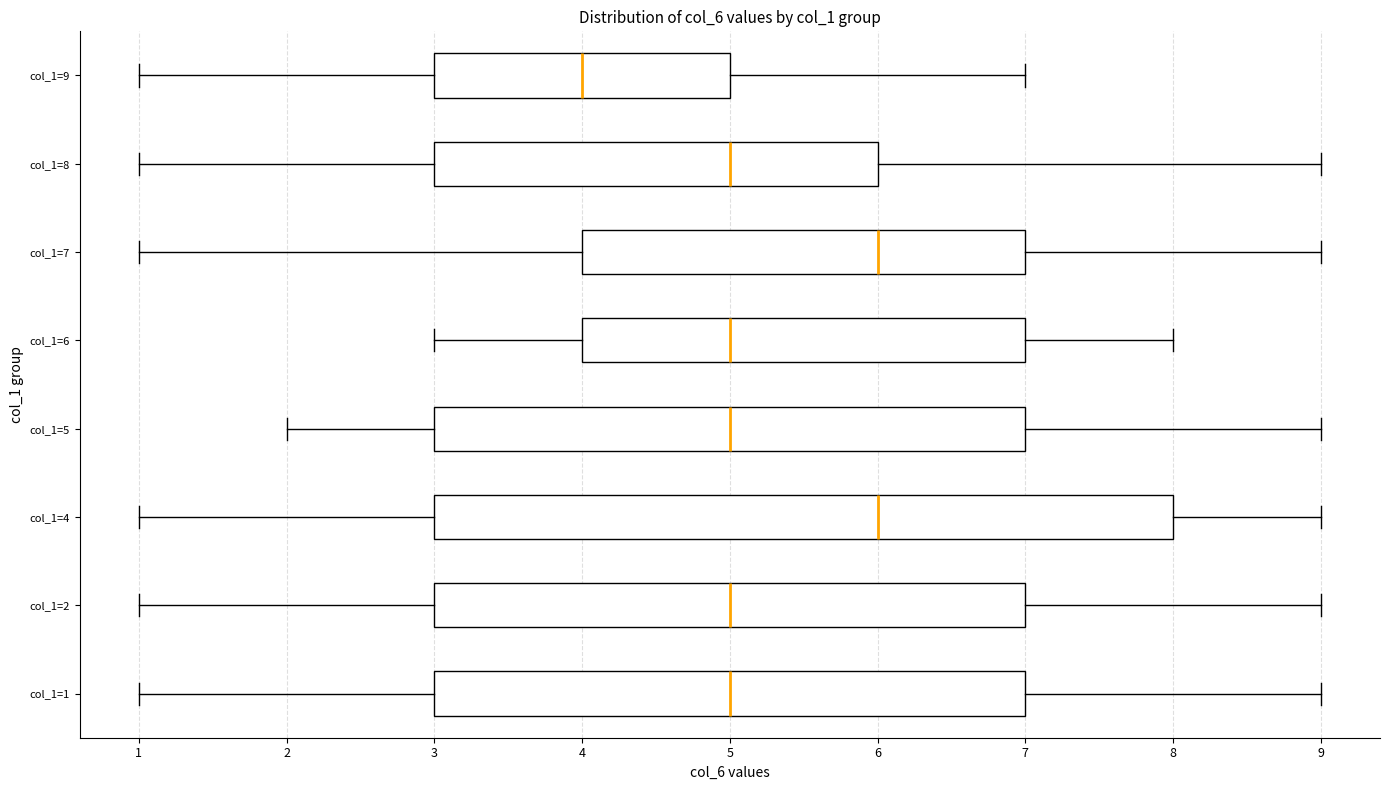

Reading bottom to top, transcribe this box plot: for each box, give where its median line is, the range the box spans, and where its two whiskers end, as read against the x-axis. The values are not printed on the chart, so give them approximately, as read against the axis.

col_1=1: median 5, box 3 to 7, whiskers 1 to 9
col_1=2: median 5, box 3 to 7, whiskers 1 to 9
col_1=4: median 6, box 3 to 8, whiskers 1 to 9
col_1=5: median 5, box 3 to 7, whiskers 2 to 9
col_1=6: median 5, box 4 to 7, whiskers 3 to 8
col_1=7: median 6, box 4 to 7, whiskers 1 to 9
col_1=8: median 5, box 3 to 6, whiskers 1 to 9
col_1=9: median 4, box 3 to 5, whiskers 1 to 7